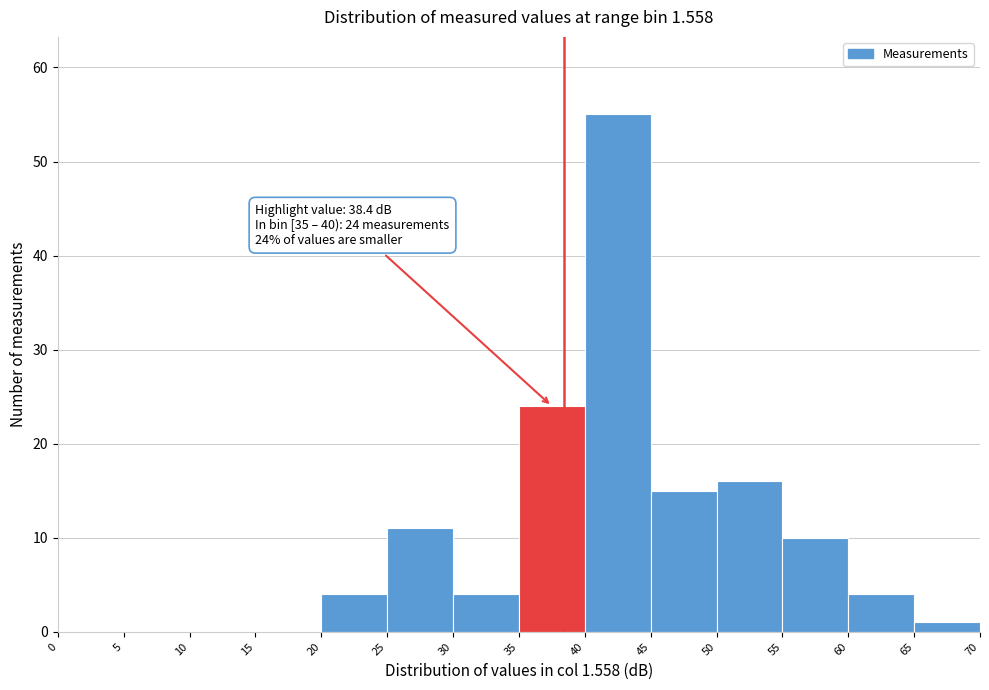

Over which range of the x-axis is the bar tallest?

40 to 45